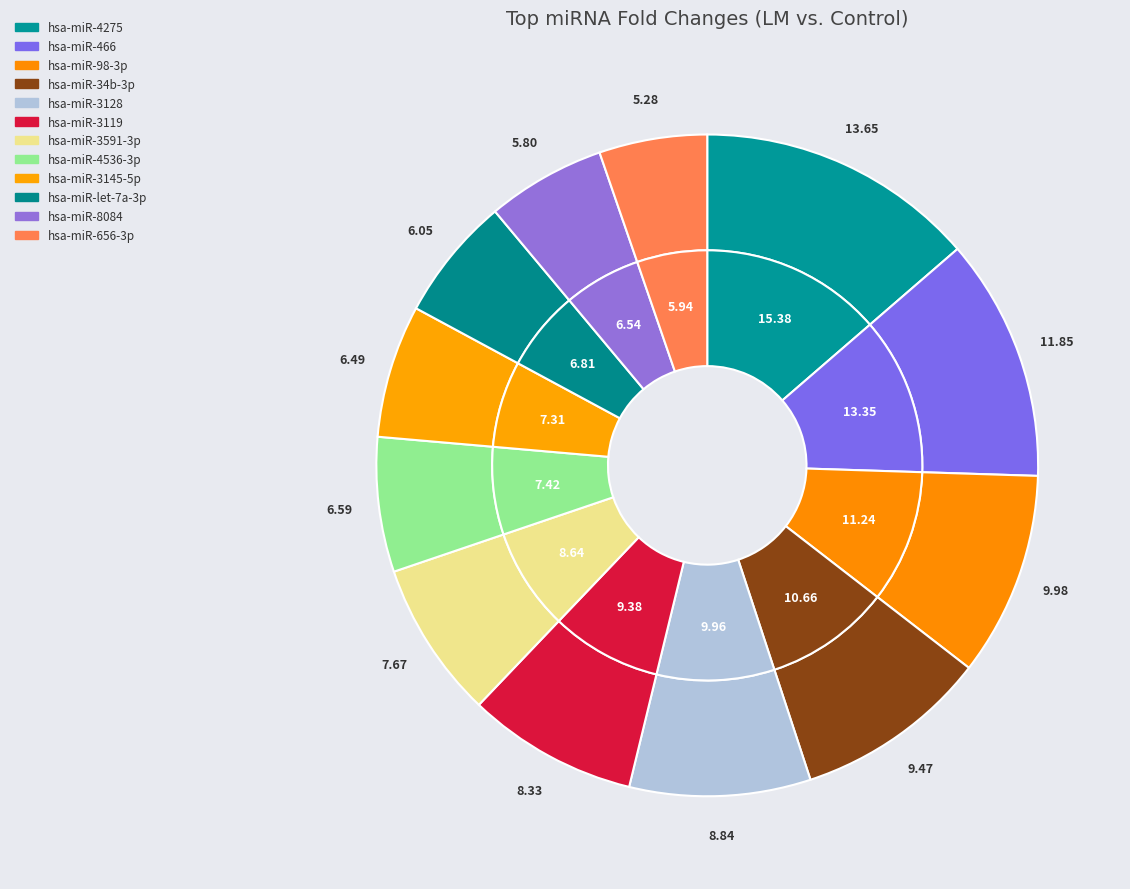

Rank the categories by value from highest to lowest.

hsa-miR-4275, hsa-miR-466, hsa-miR-98-3p, hsa-miR-34b-3p, hsa-miR-3128, hsa-miR-3119, hsa-miR-3591-3p, hsa-miR-4536-3p, hsa-miR-3145-5p, hsa-miR-let-7a-3p, hsa-miR-8084, hsa-miR-656-3p